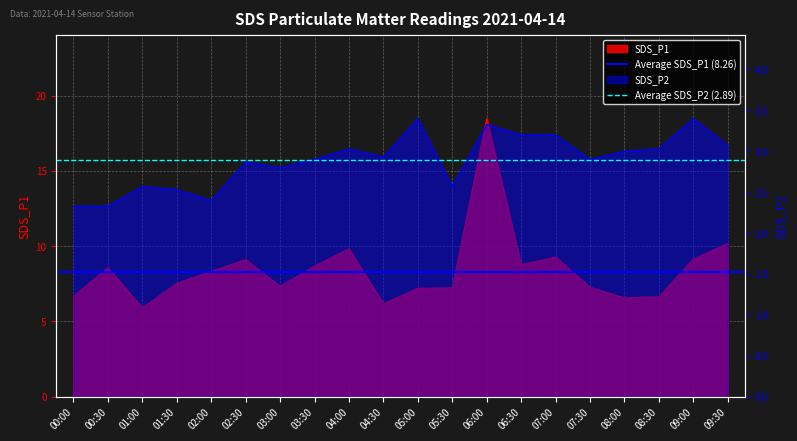

What is the difference between the highest and lowest values at 00:00?

5.4